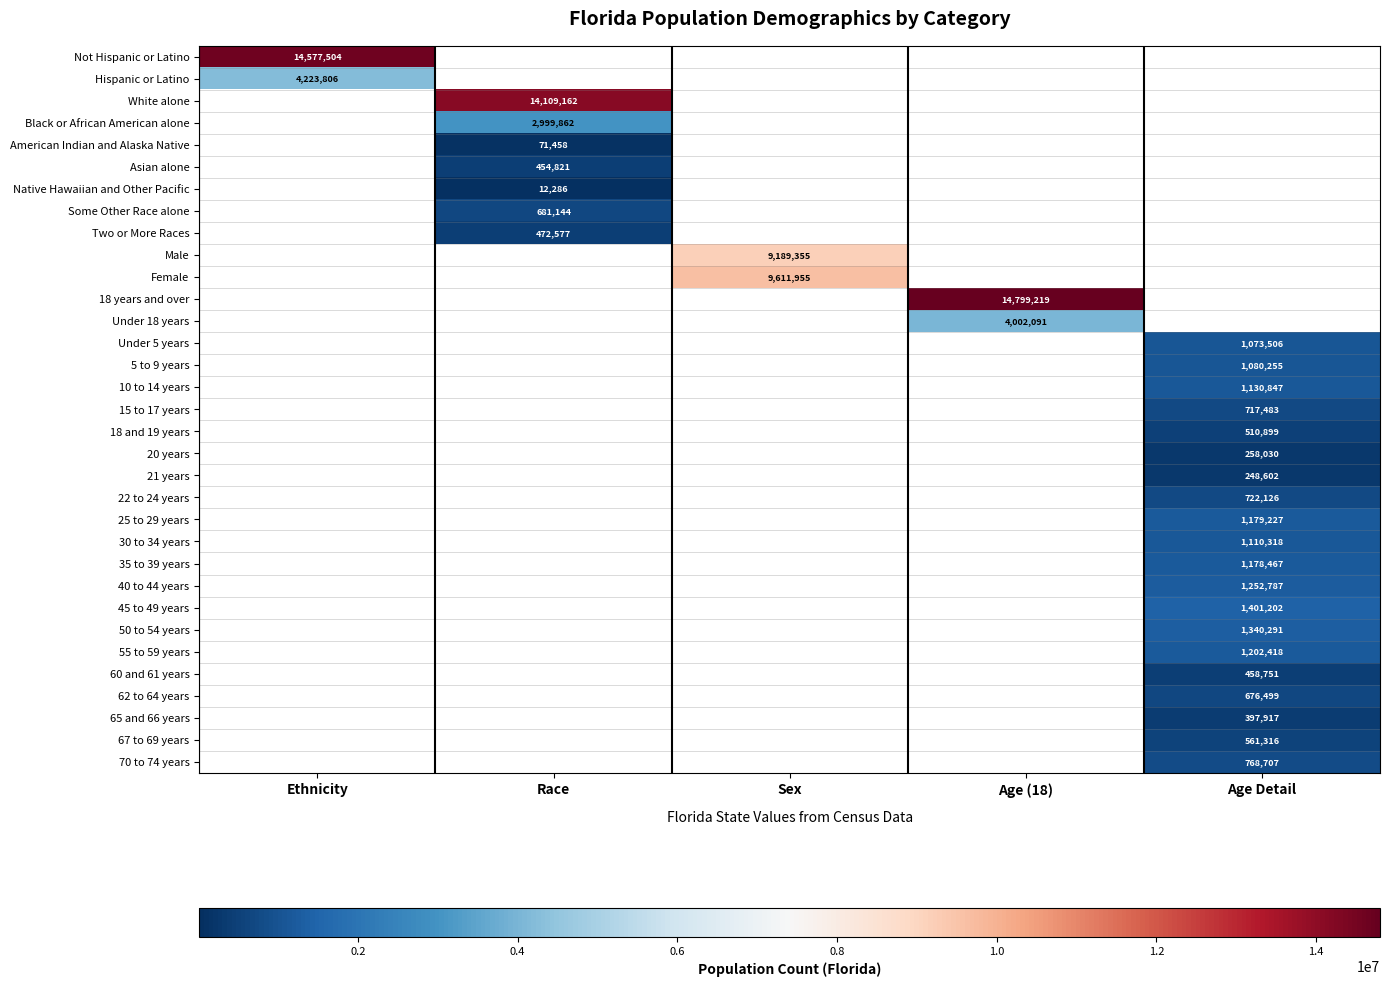

The value of 55 to 59 years at Age Detail is 347080. True or false?

False